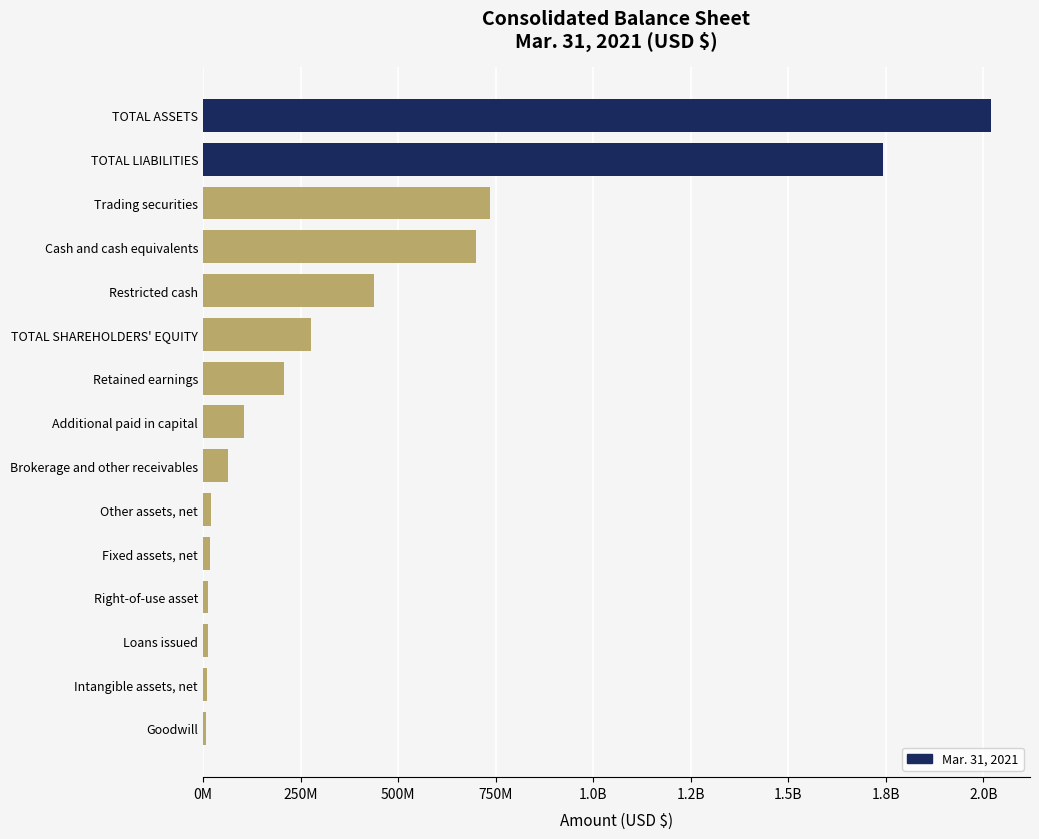

What is the difference between the maximum and minimum values?

2010777000